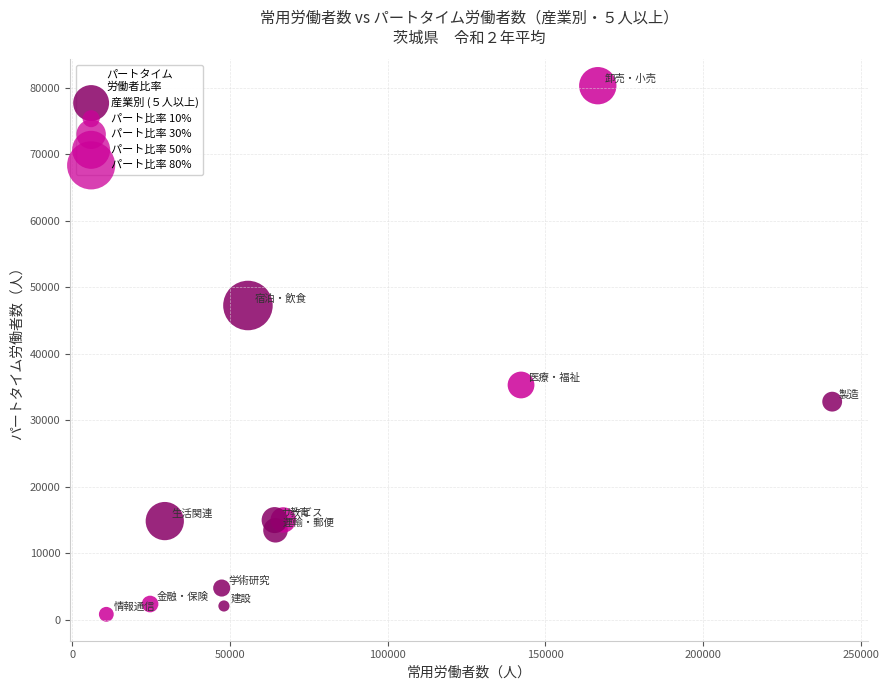

What Y value in the scatter plot is closest to 40584?

35319